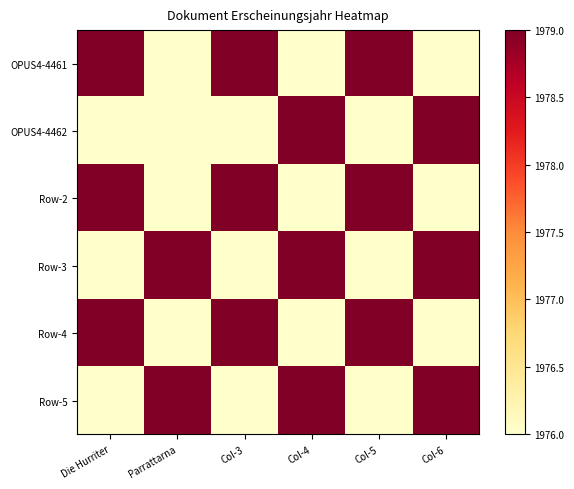

Reading left to right, extract all data points from this chart.

OPUS4-4461: Die Hurriter=1979	Parrattarna=1976	Col-3=1979	Col-4=1976	Col-5=1979	Col-6=1976
OPUS4-4462: Die Hurriter=1976	Parrattarna=1976	Col-3=1976	Col-4=1979	Col-5=1976	Col-6=1979
Row-2: Die Hurriter=1979	Parrattarna=1976	Col-3=1979	Col-4=1976	Col-5=1979	Col-6=1976
Row-3: Die Hurriter=1976	Parrattarna=1979	Col-3=1976	Col-4=1979	Col-5=1976	Col-6=1979
Row-4: Die Hurriter=1979	Parrattarna=1976	Col-3=1979	Col-4=1976	Col-5=1979	Col-6=1976
Row-5: Die Hurriter=1976	Parrattarna=1979	Col-3=1976	Col-4=1979	Col-5=1976	Col-6=1979